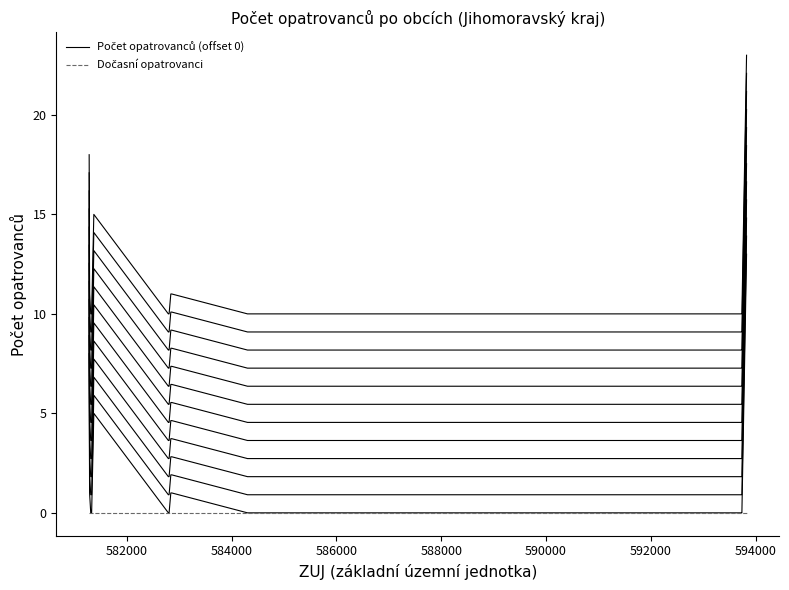

Rank the series by their maximum value, from lowest to highest.

Dočasní opatrovanci, Počet opatrovanců (offset 0)